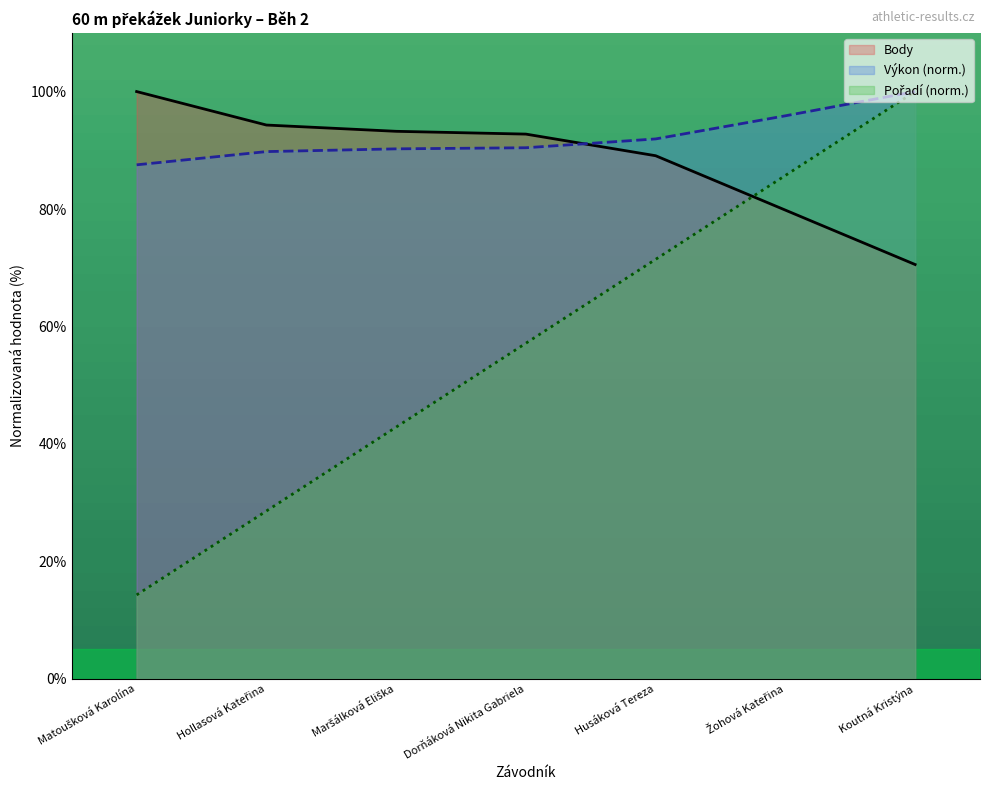

How many data points in Body are above 92?

4